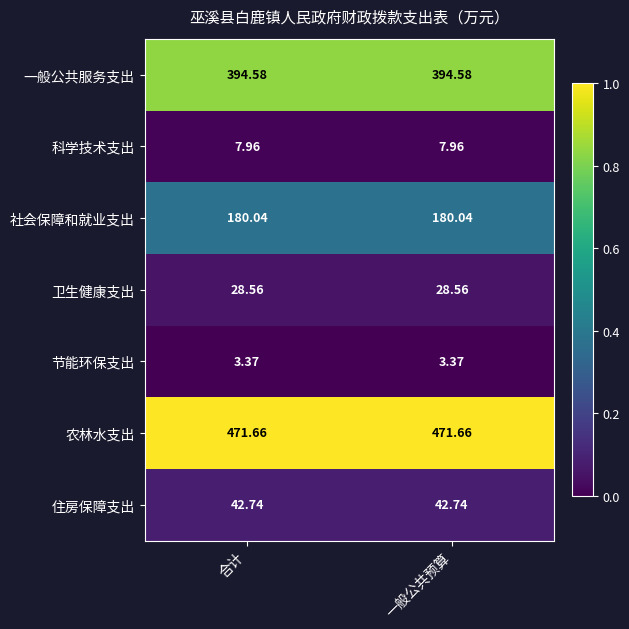

Which series has the largest total across all categories?

农林水支出